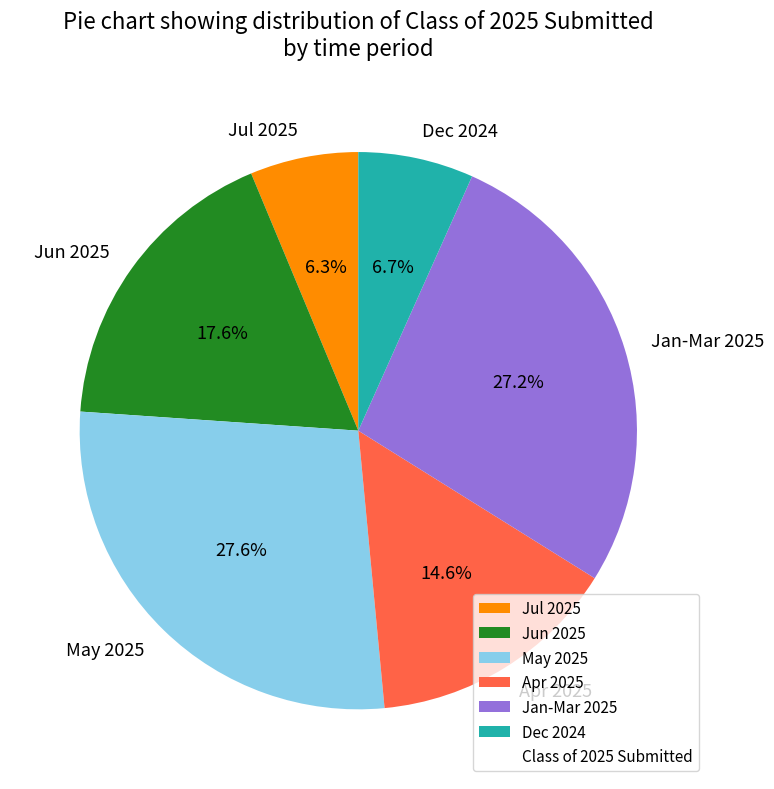

Approximately how many times larger is the value at May 2025 compared to Jul 2025?

4.4